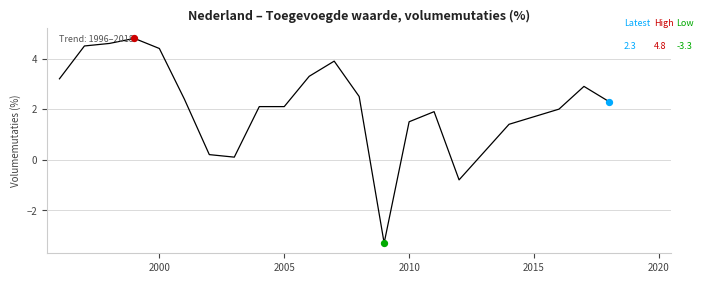

What is the smallest value displayed?

-3.3